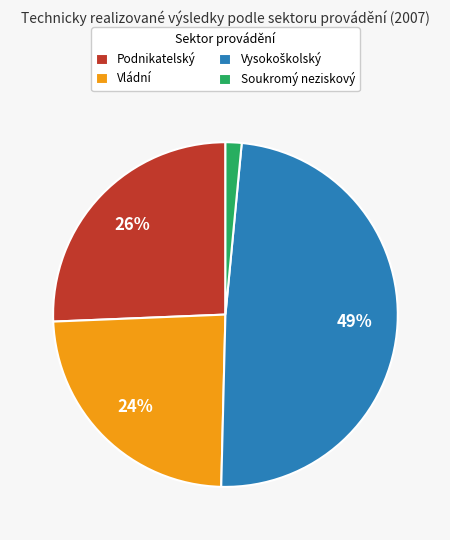

The Soukromý neziskový slice represents 2% of the pie. True or false?

True